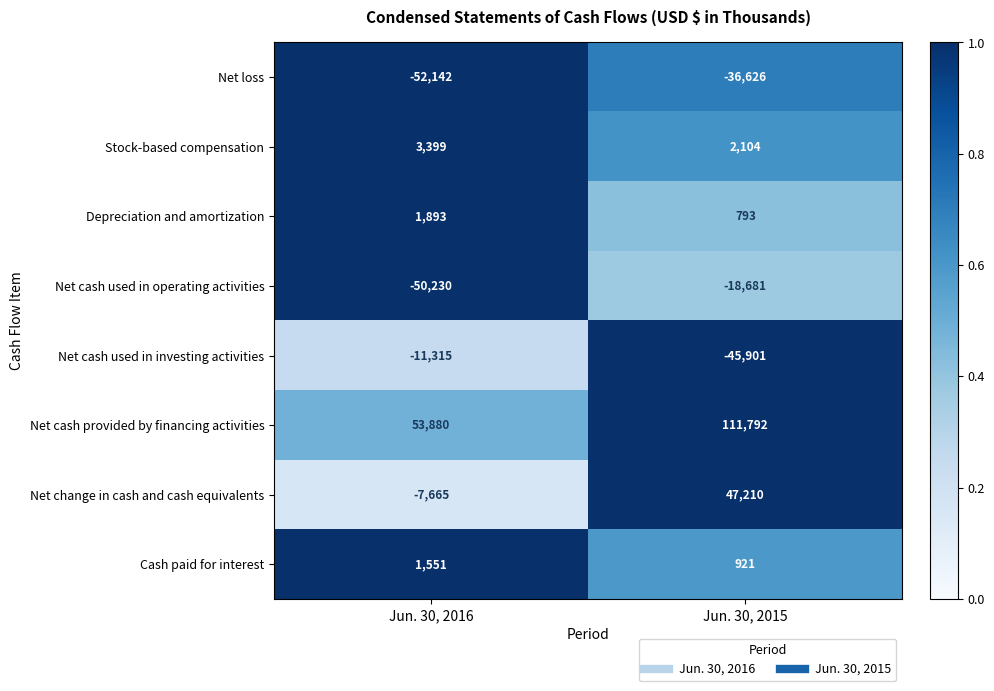

List the series in order of their peak value, highest first.

Net cash provided by financing activities, Net change in cash and cash equivalents, Stock-based compensation, Depreciation and amortization, Cash paid for interest, Net cash used in investing activities, Net cash used in operating activities, Net loss